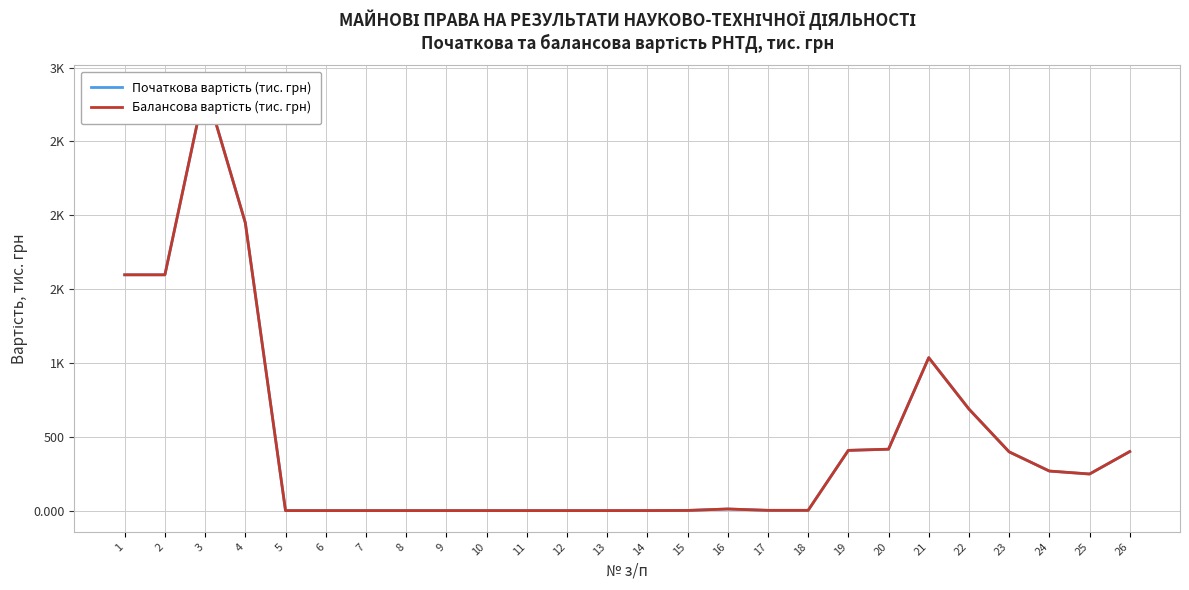

Where does the Початкова вартість (тис. грн) series first go above 11?

1